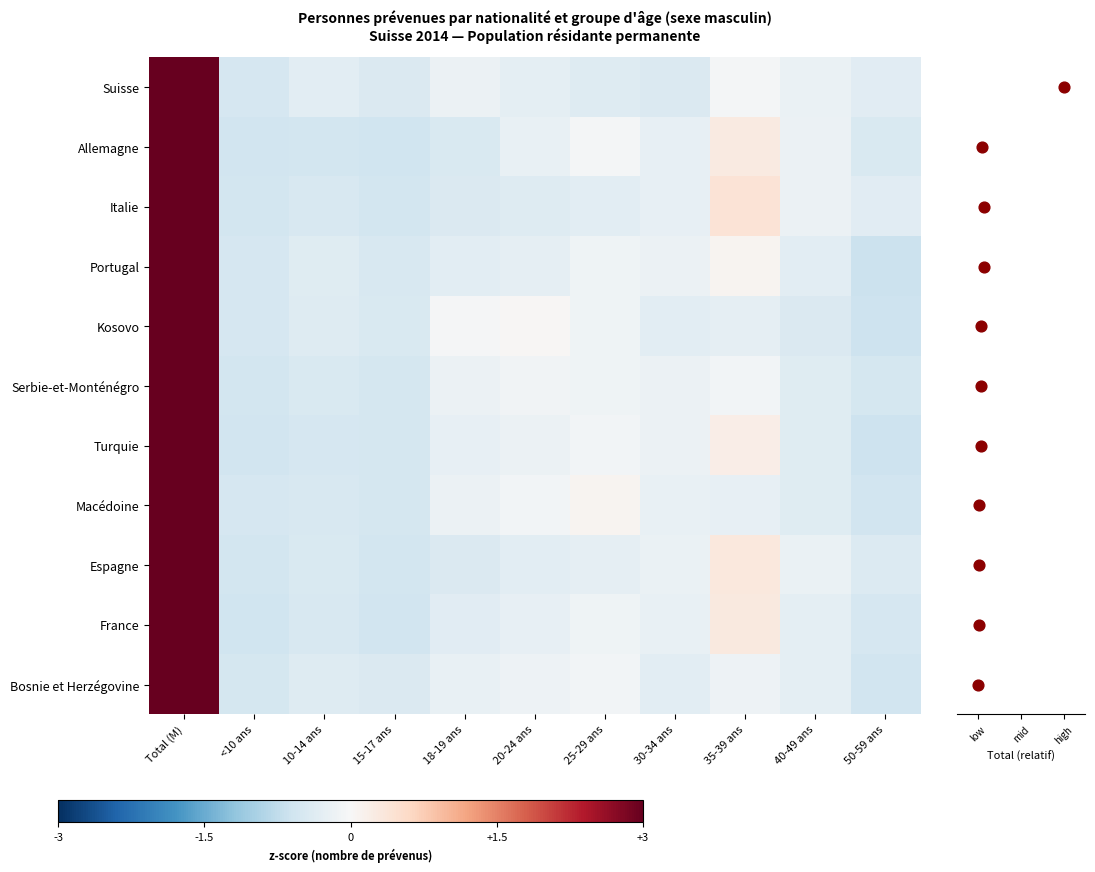

At <10 ans, list the series in order from largest to smallest.

Portugal, Suisse, Kosovo, Macédoine, Bosnie et Herzégovine, Italie, Serbie-et-Monténégro, Espagne, Turquie, Allemagne, France